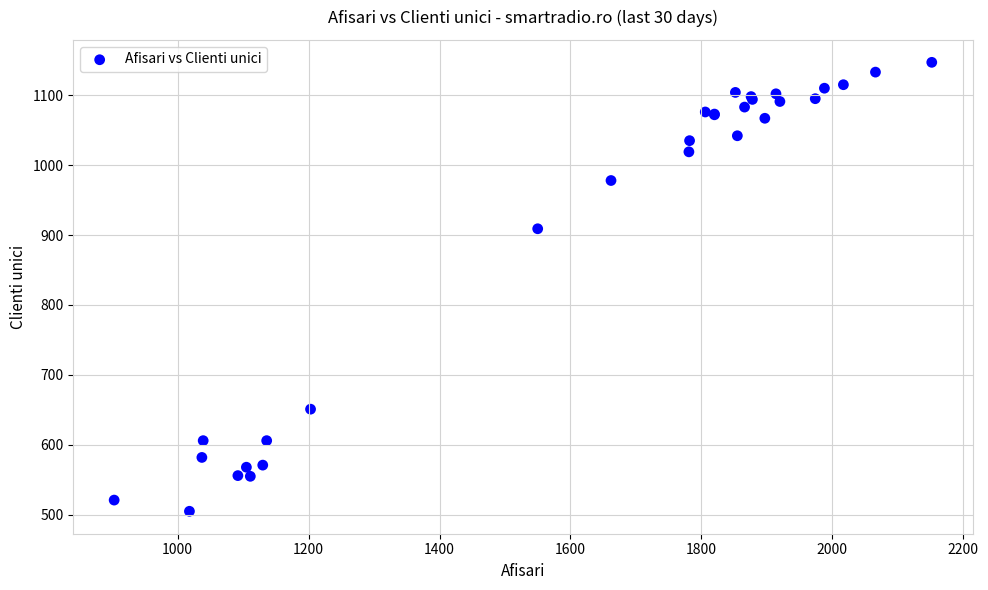

What Y value in the scatter plot is closest to 826?

909